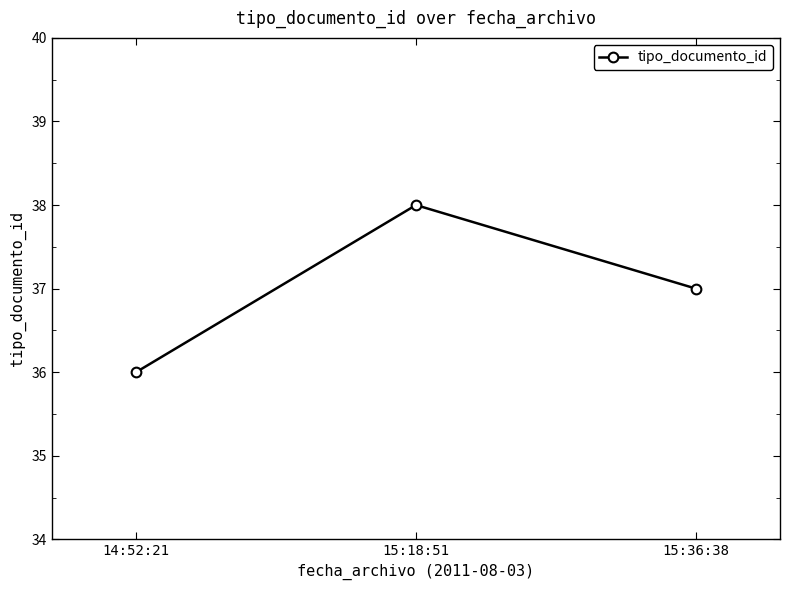

At which label does the data first exceed 37?

15:18:51